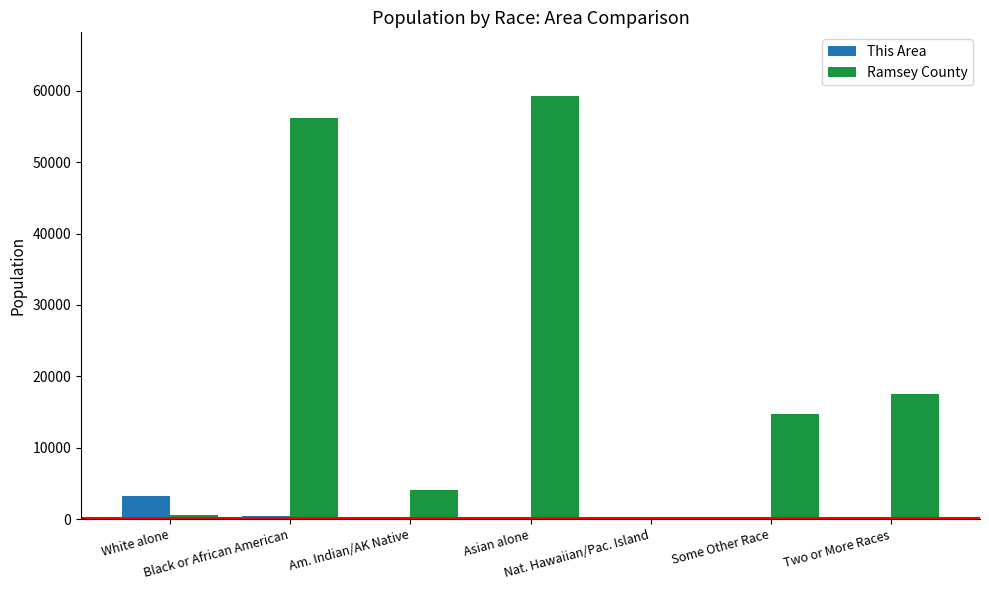

What is the sum of all This Area values?

4006